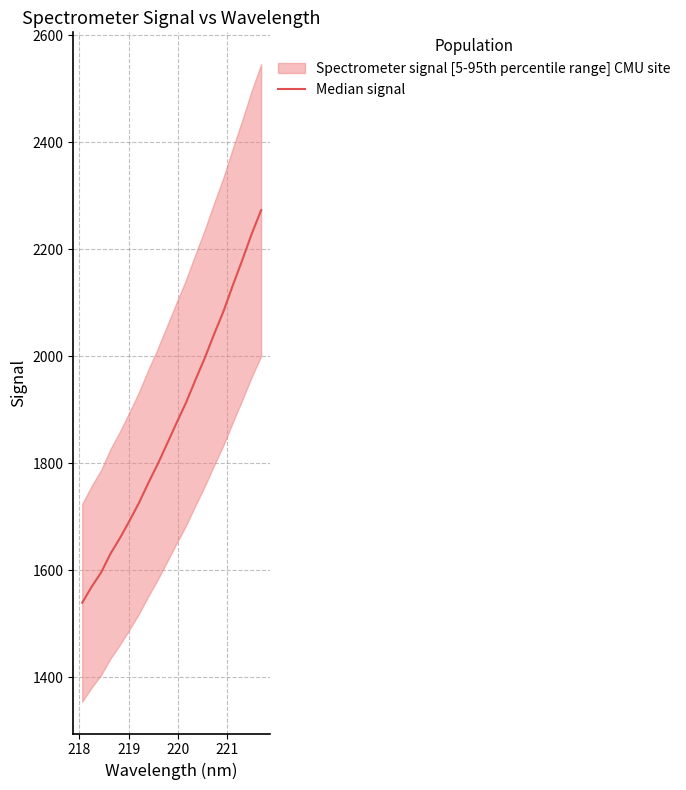

What is the label of the 5th point from the left?

221